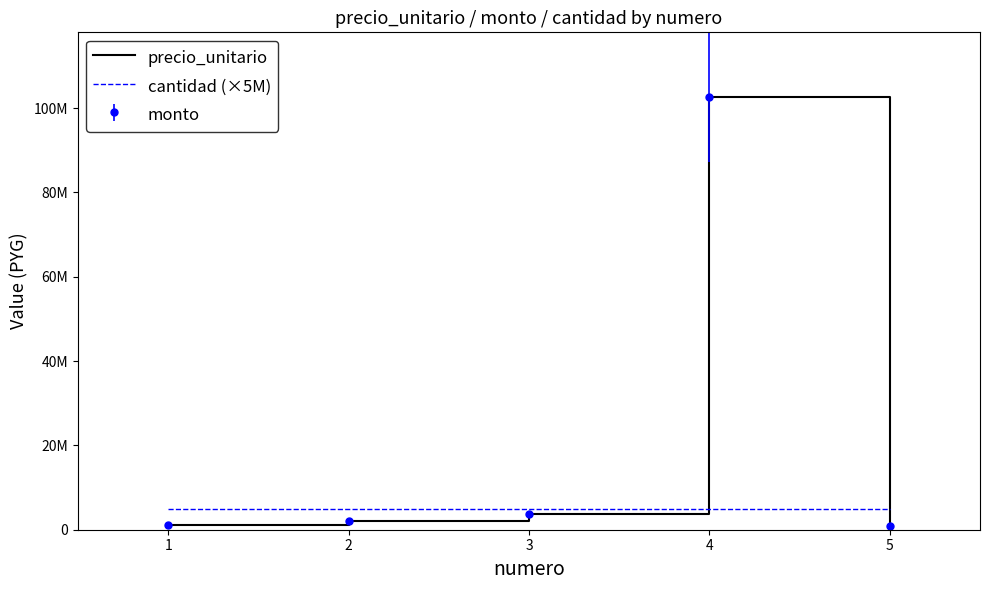

After their last crossing, which series has the higher values: precio_unitario or cantidad (×5M)?

cantidad (×5M)